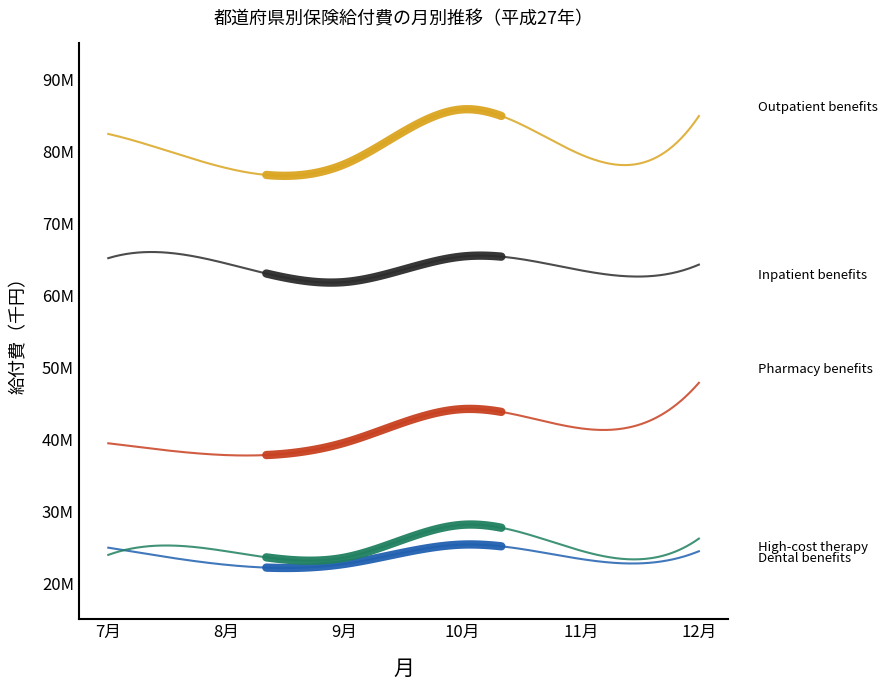

How many values in the 歯科給付費 (千円) series exceed 24476997?

3